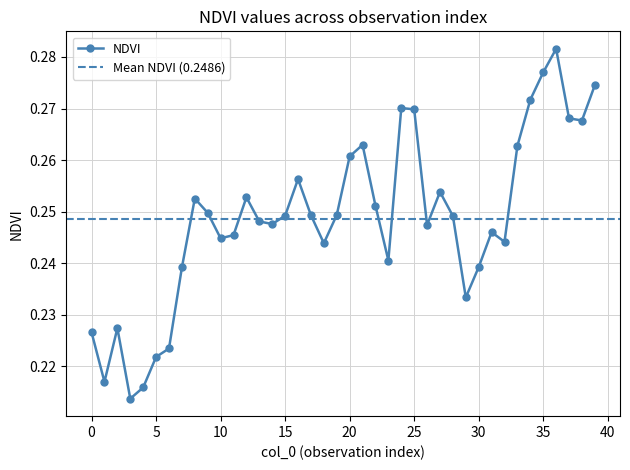

What is the maximum value shown in the chart?

0.3